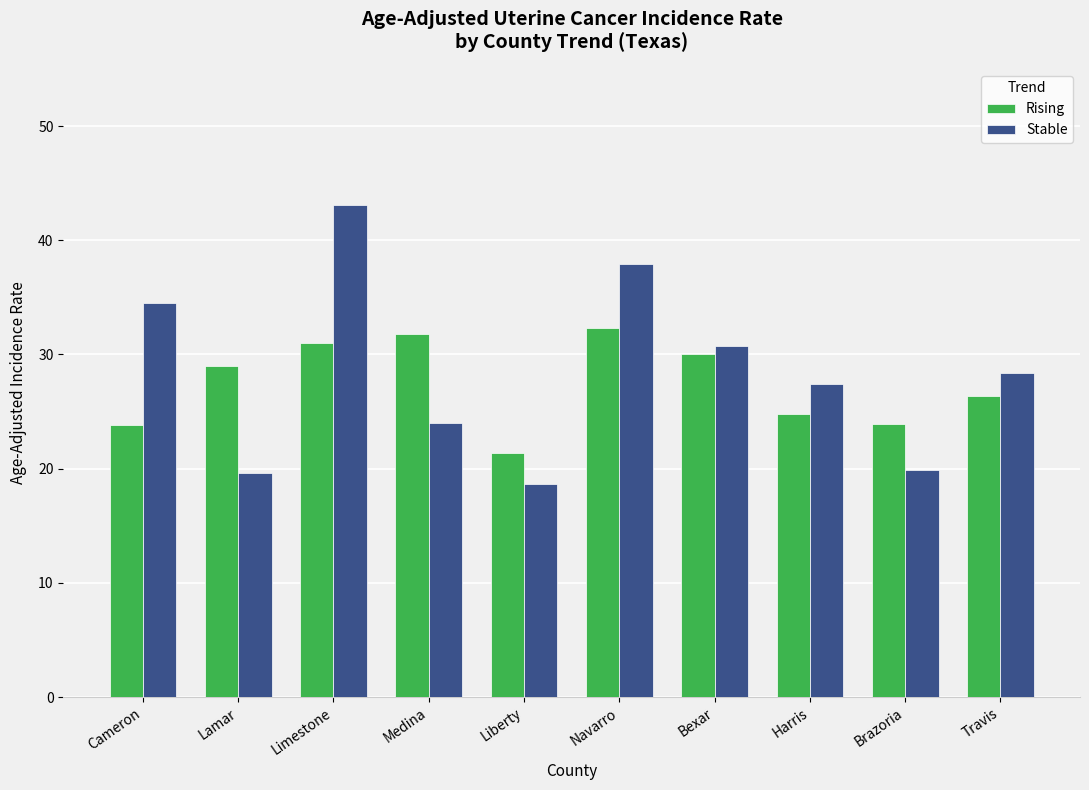

At which label is Rising closest to 26?

Travis